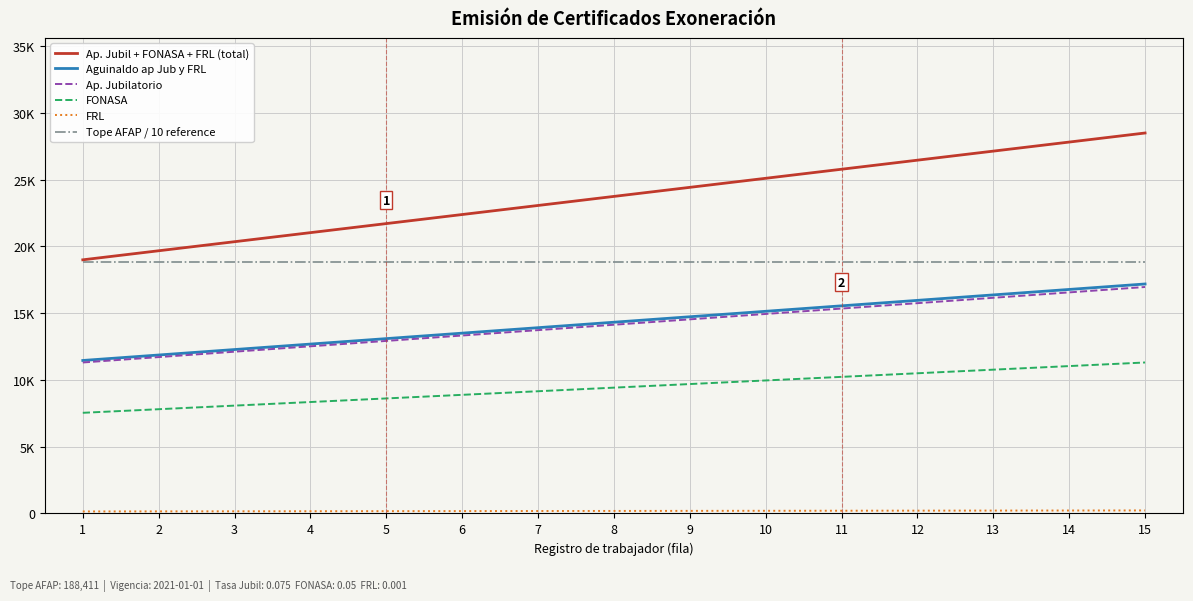

Is the value of Ap. Jubilatorio at 10 greater than the value of Aguinaldo ap Jub y FRL at 2?

Yes